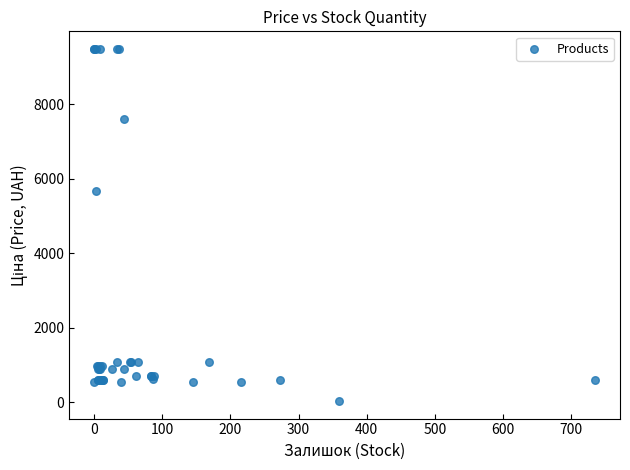

What Y value in the scatter plot is closest to 4756?

5673.8